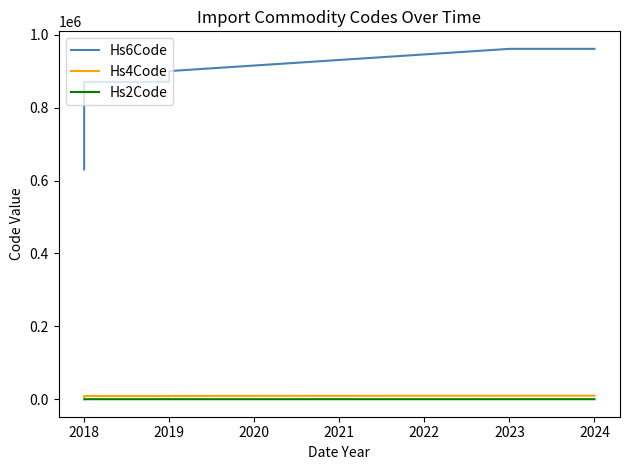

What is the value of the Hs2Code point at the 6th from the left?

90